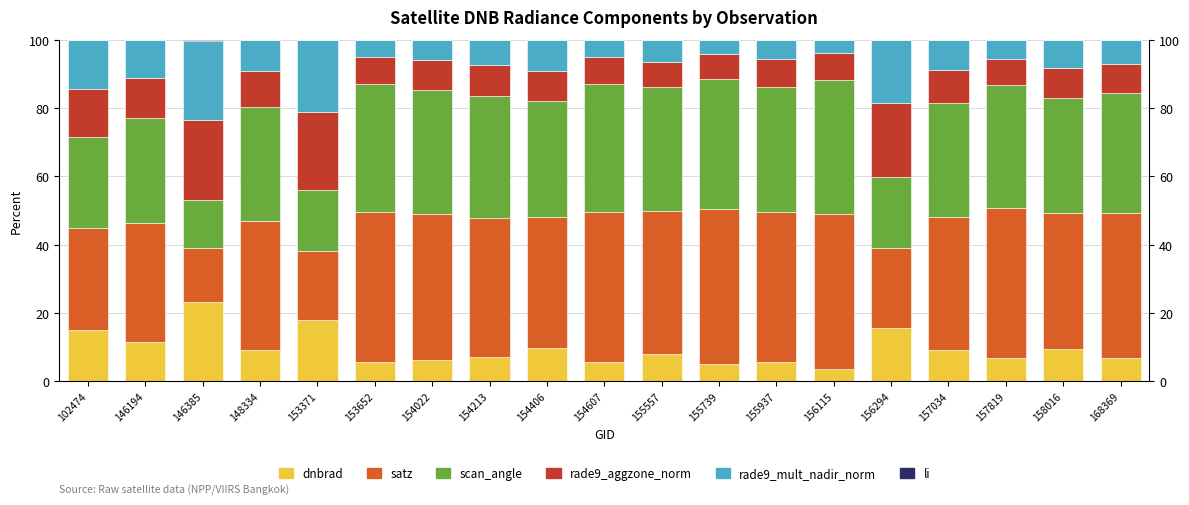

At which label does satz first exceed 40?

153652